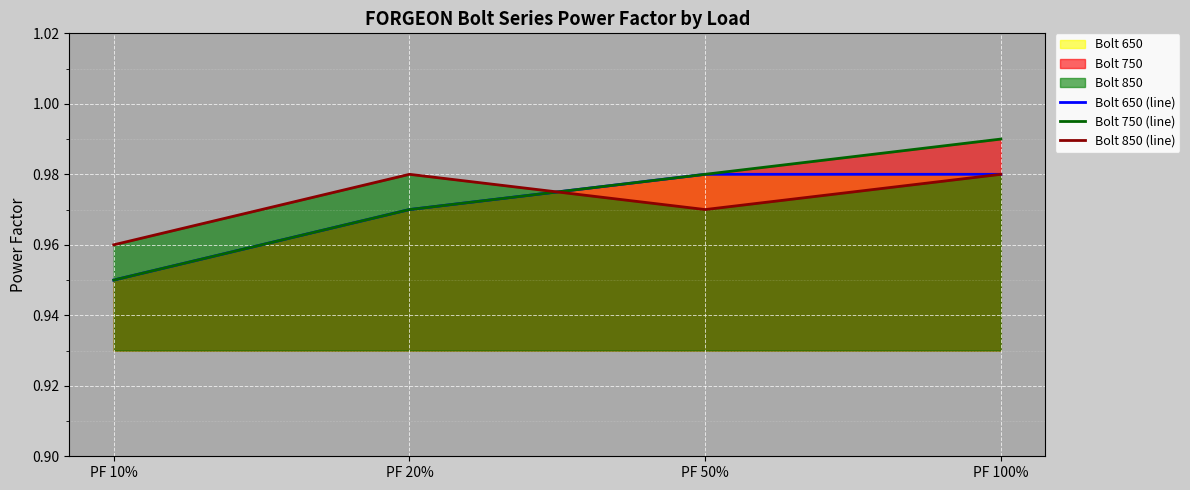

What is the sum of the Bolt 750 (line) values at PF 20% and PF 50%?

1.9